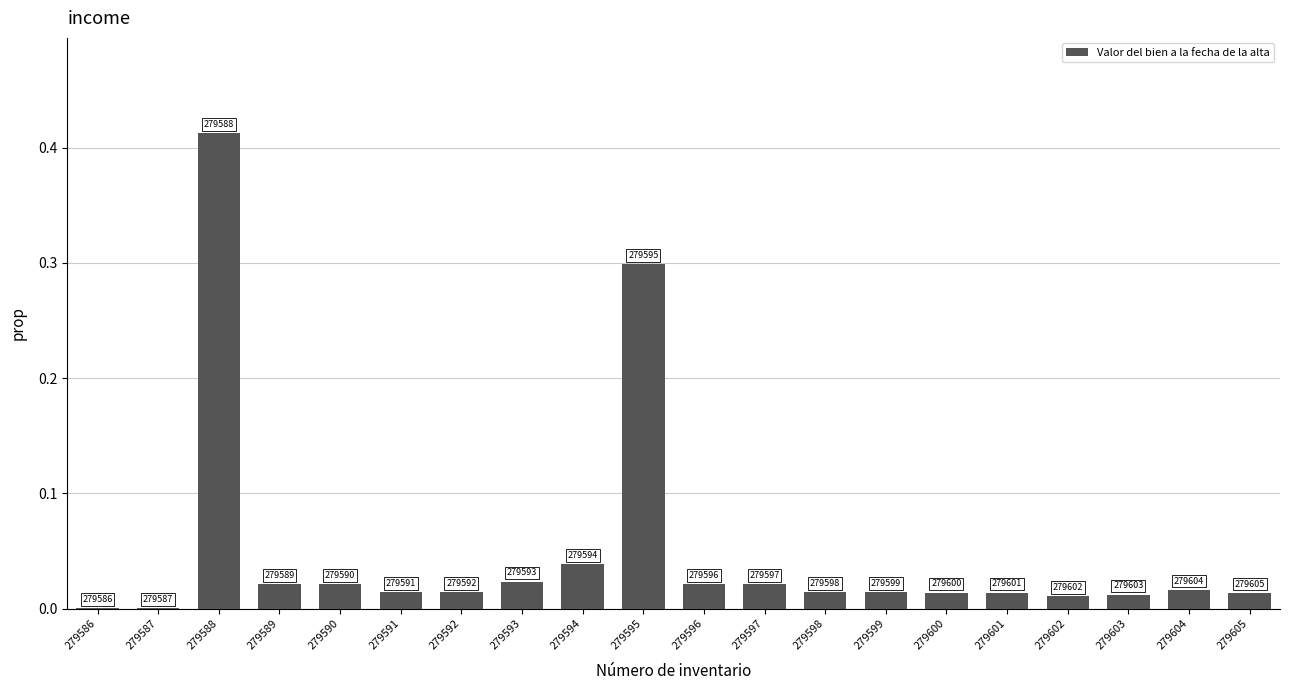

Are the bars horizontal?

No